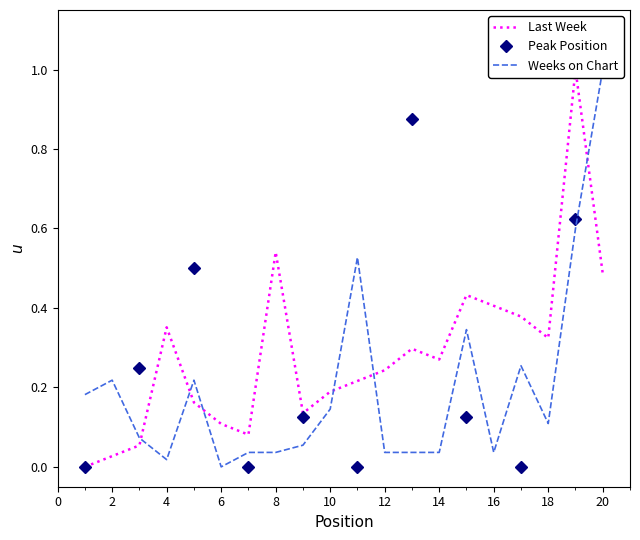

True or false: Peak Position has more than 1 interior local peaks.

True